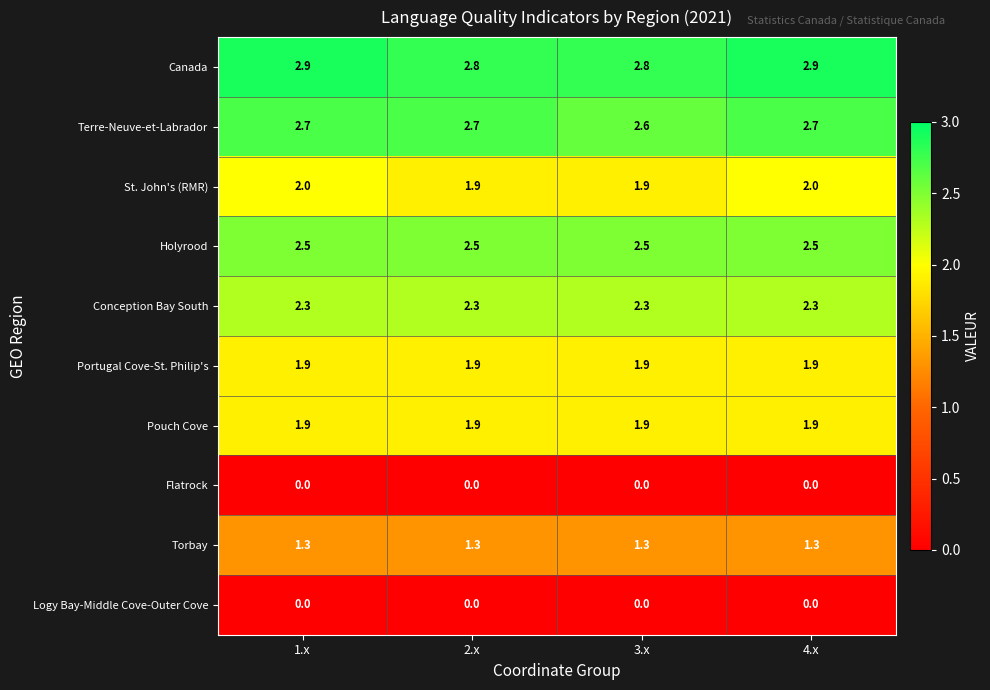

What is the spread (max minus min) of values at 1.x?

2.9